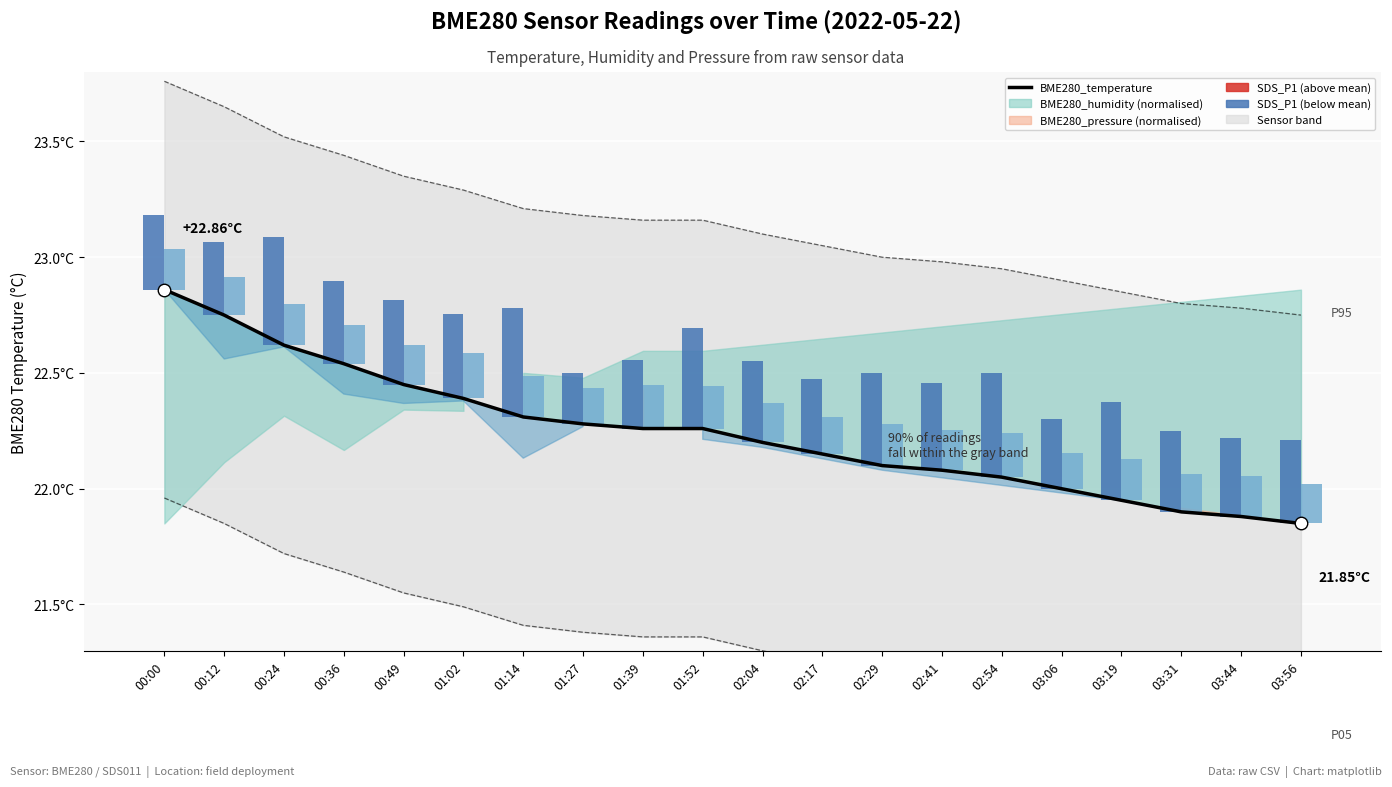

What is the value of the 14th bar from the left?

22.1